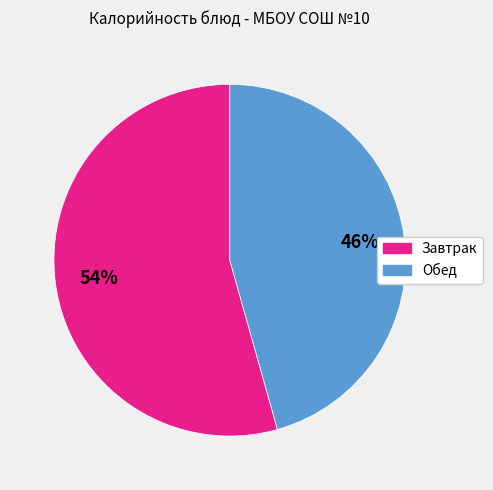

The Обед slice represents 37% of the pie. True or false?

False